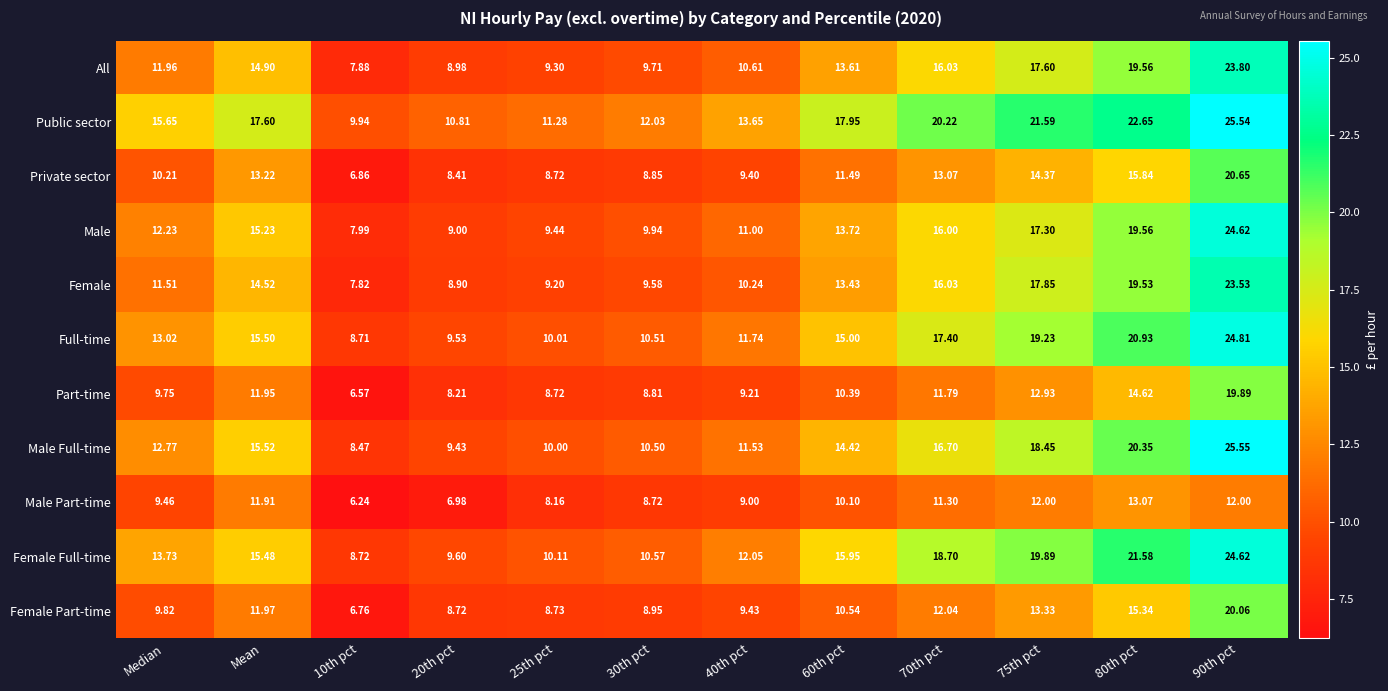

Which series has the widest spread of values?

Male Full-time